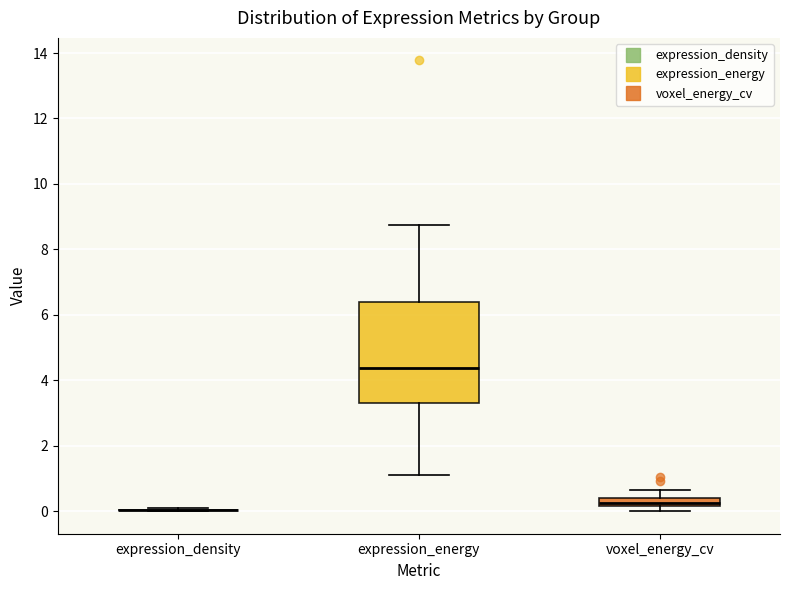

Which box is the tallest, from its lower edge to its upper edge?

expression_energy